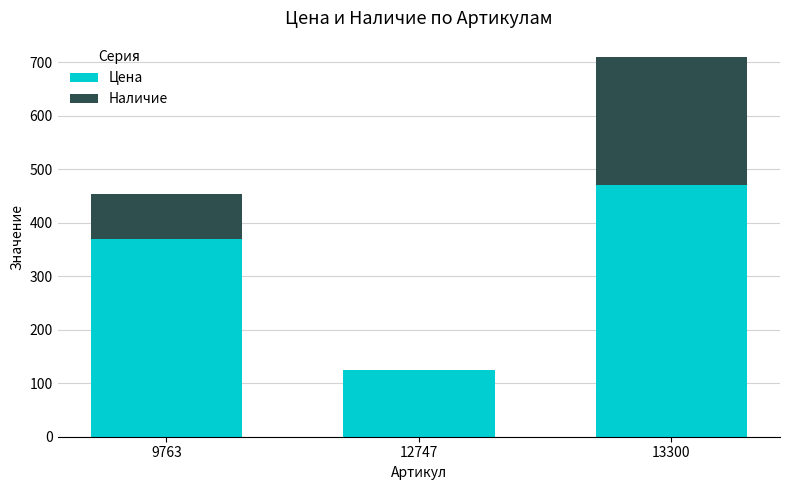

What is the highest value of the Цена series?

470